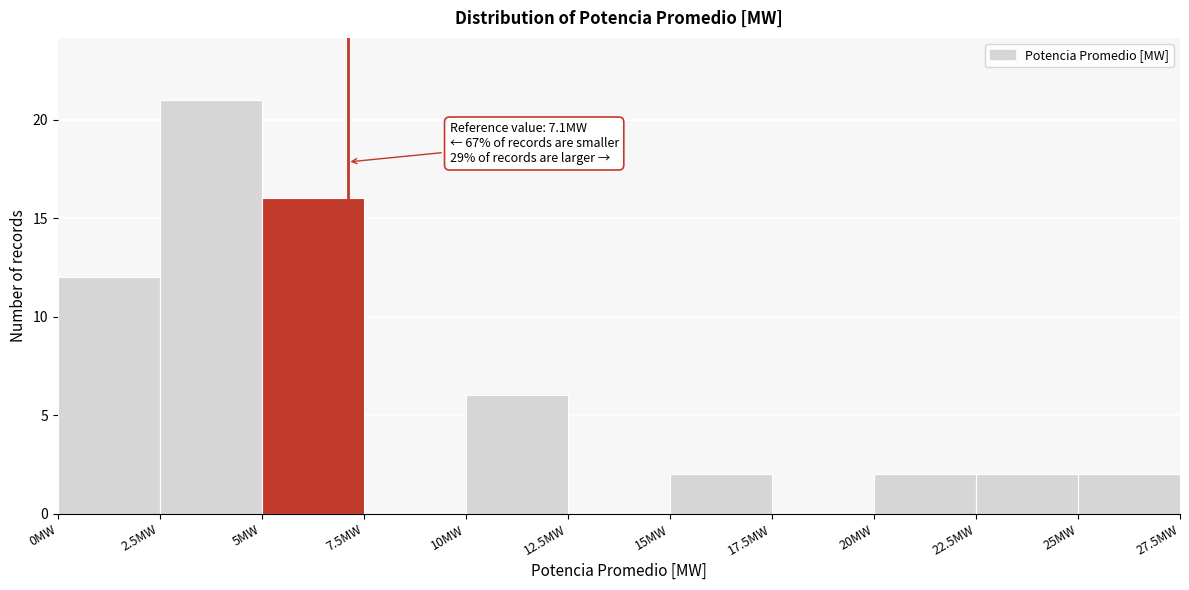

Which range on the x-axis has the tallest bar?

2.5 to 5.0